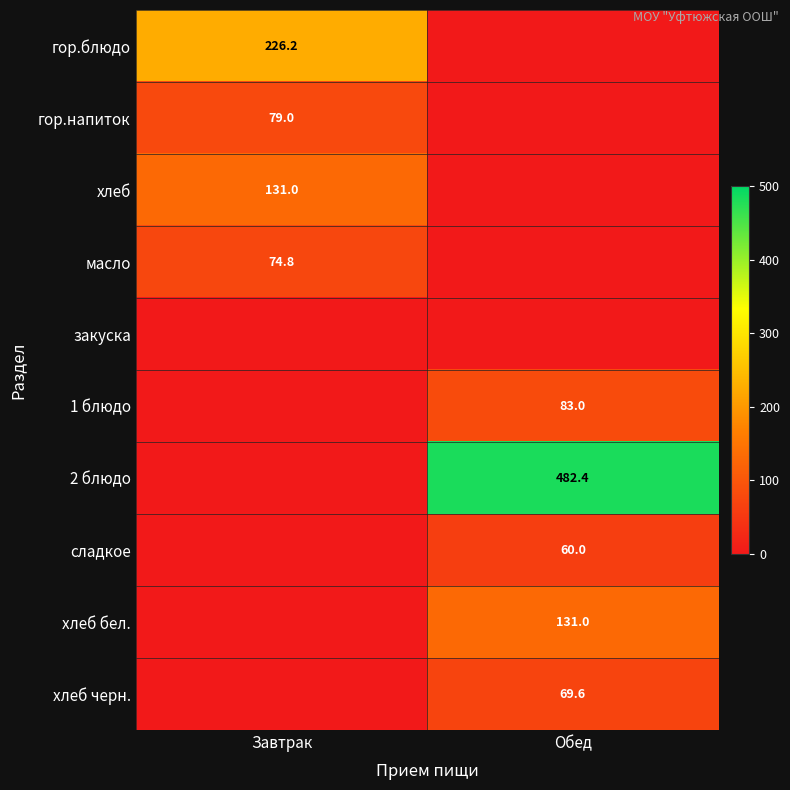

How many data points does each series have?

2